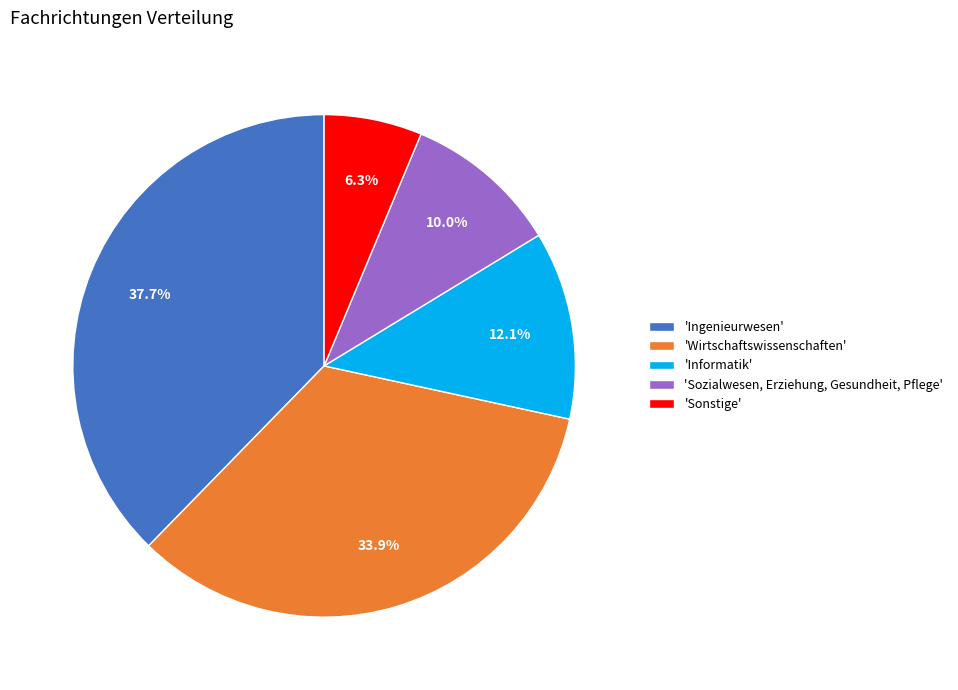

How many slices are in this pie chart?

5